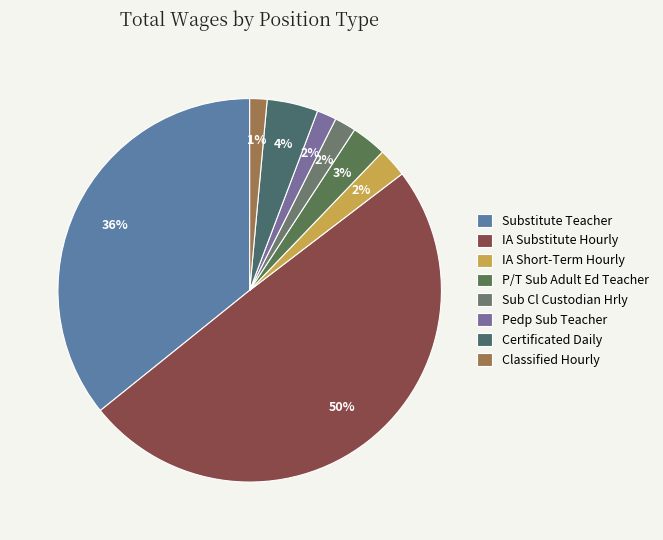

Count the number of slices in the pie.

8